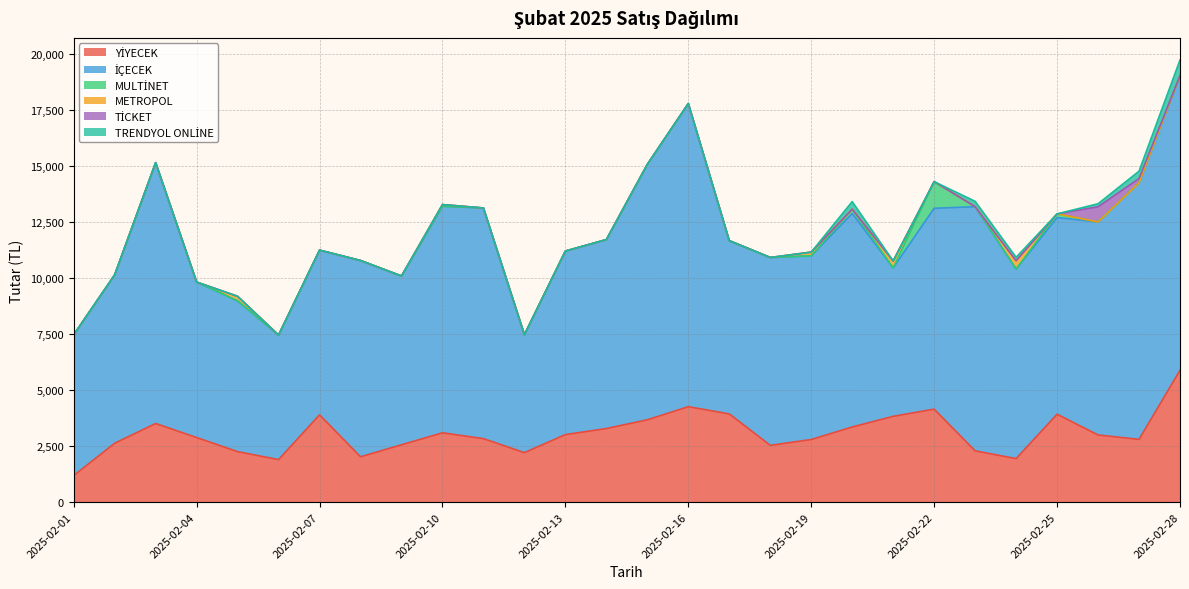

What is the average value of the TRENDYOL ONLİNE series?

67.9